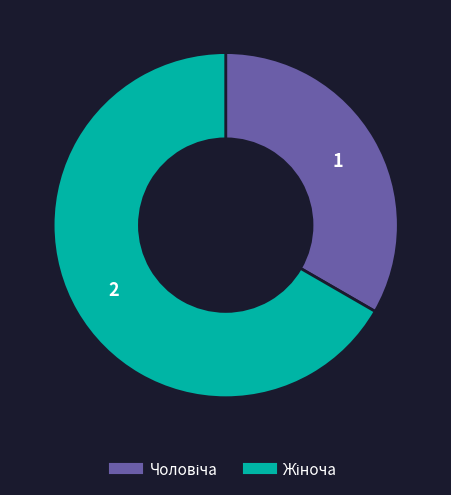

Does any single category account for the majority?

Yes